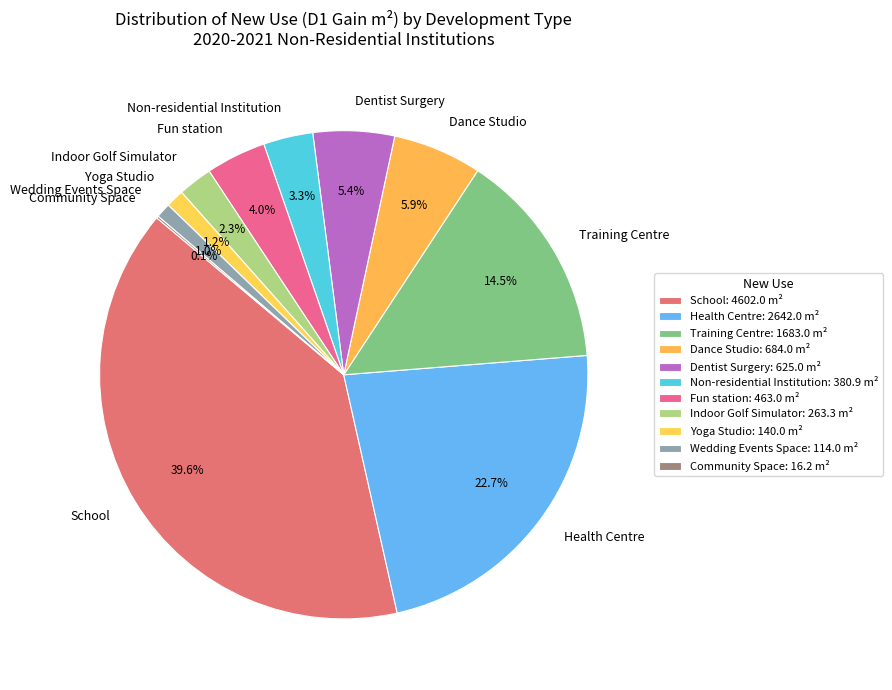

What percentage is the Health Centre slice, to the nearest percent?

23%